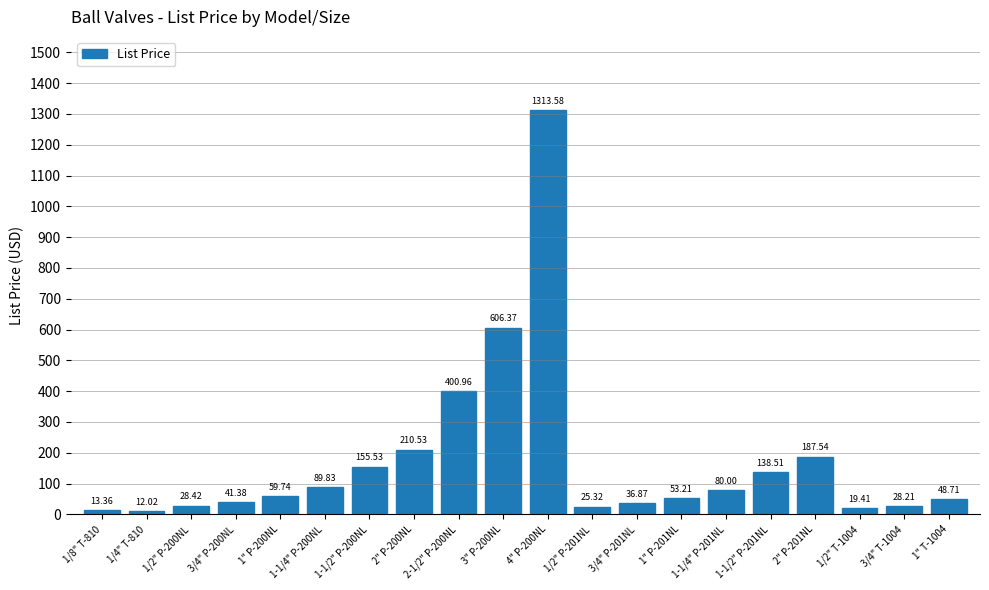

What is the value of the 20th bar from the left?

48.7